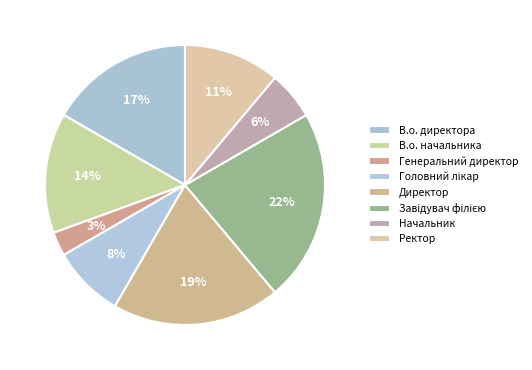

To the nearest percent, what is the combined percentage of Головний лікар and Ректор?

19%